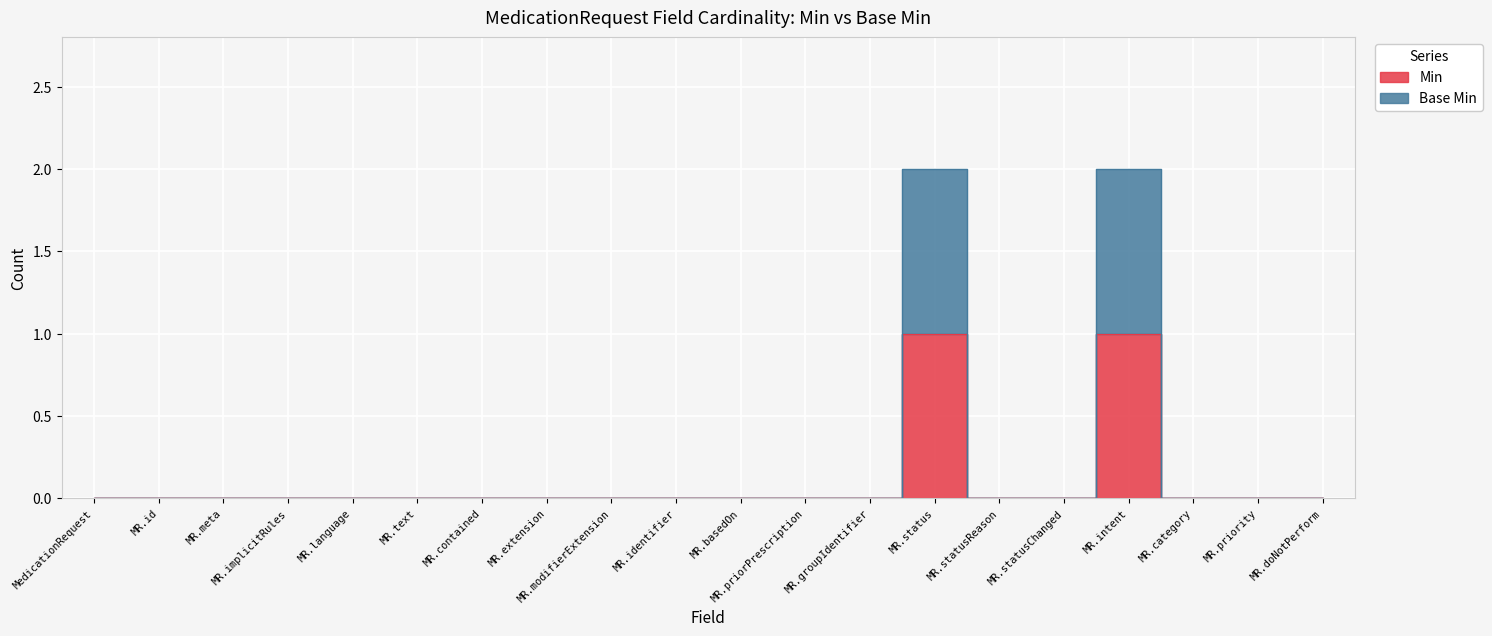

What position from the right is MR.priorPrescription?

9